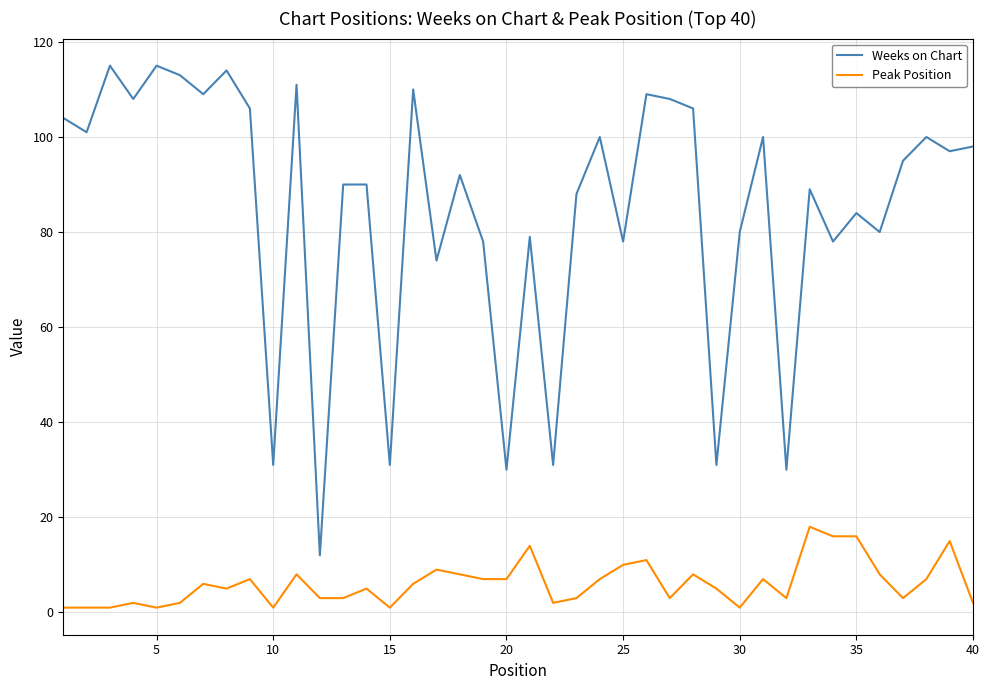

Which series has the largest total across all categories?

Weeks on Chart